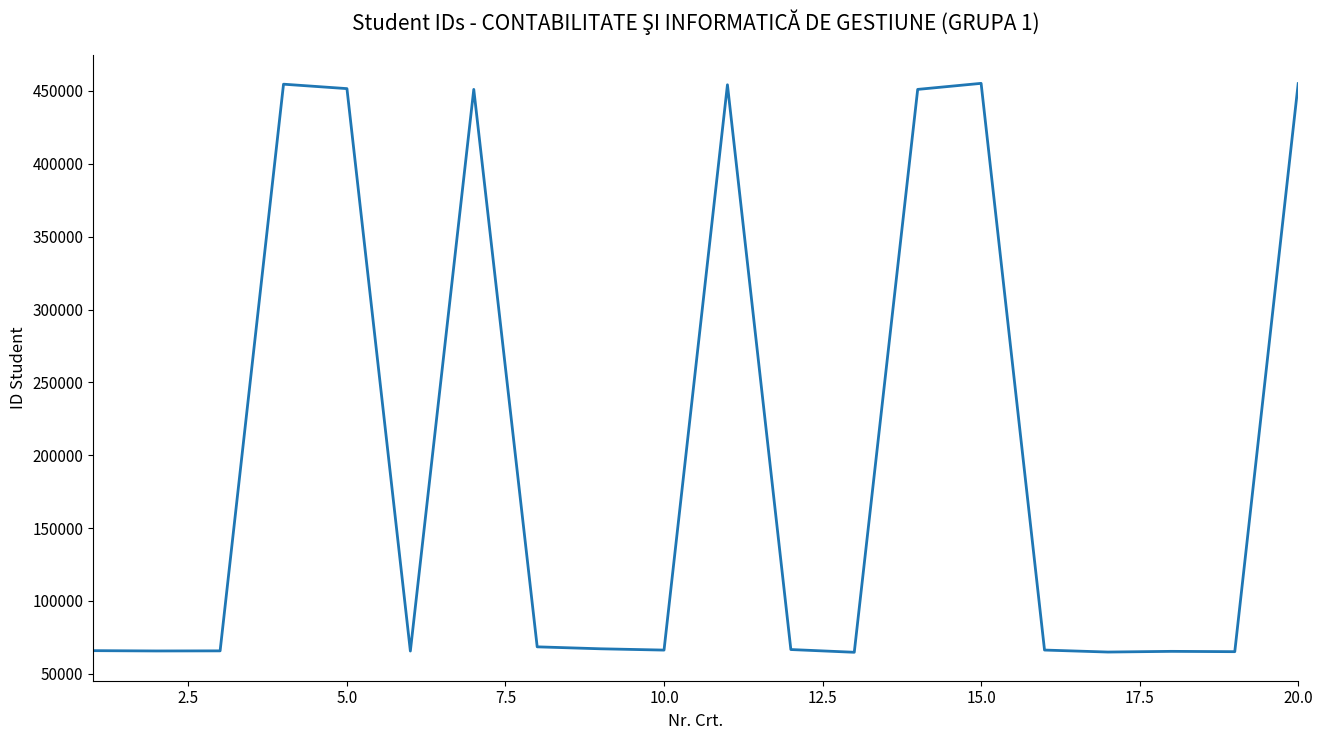

What is the maximum value shown in the chart?

455245